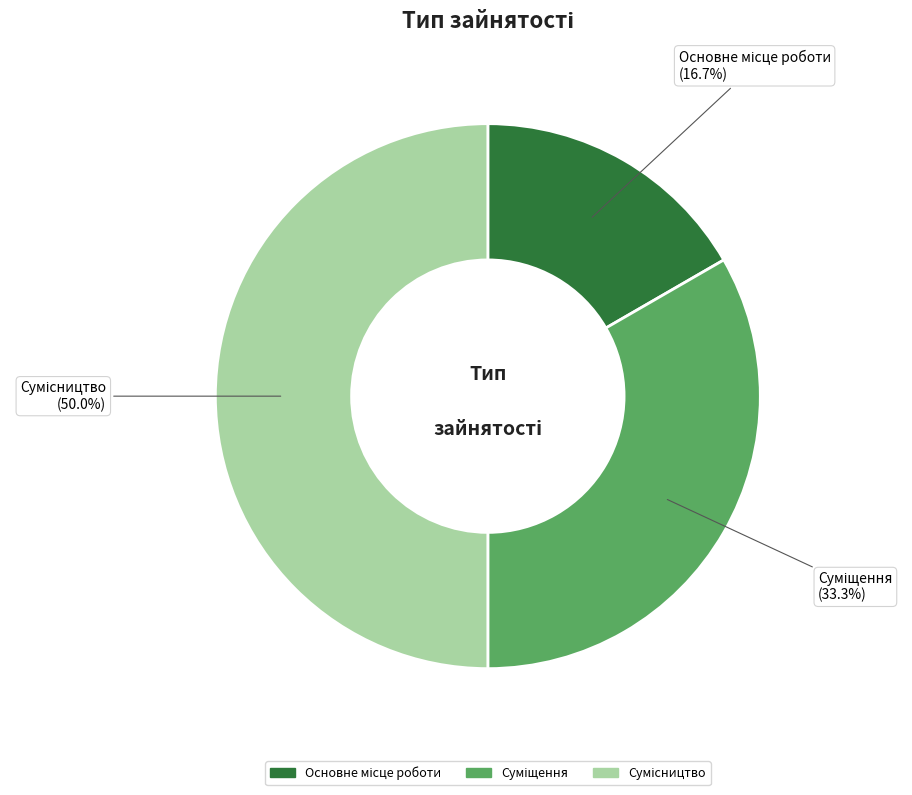

How many slices are in this pie chart?

3